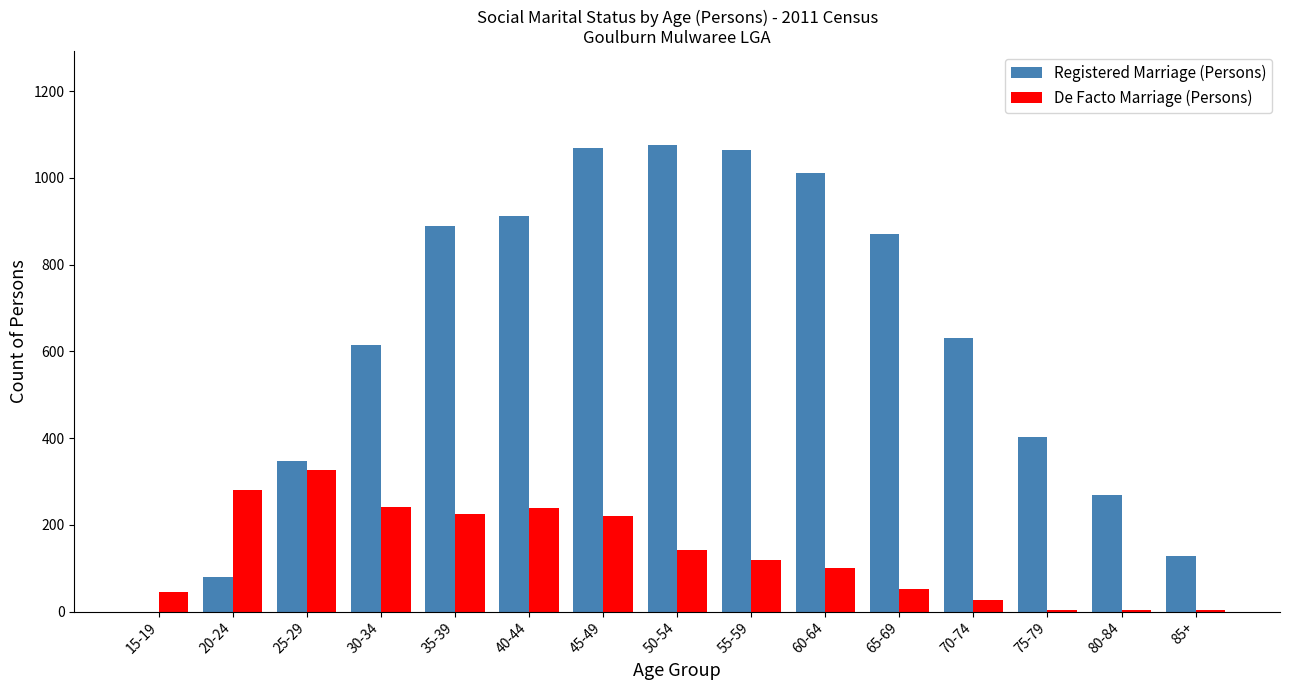

Where is Registered Marriage (Persons) nearest to the value 538?

30-34